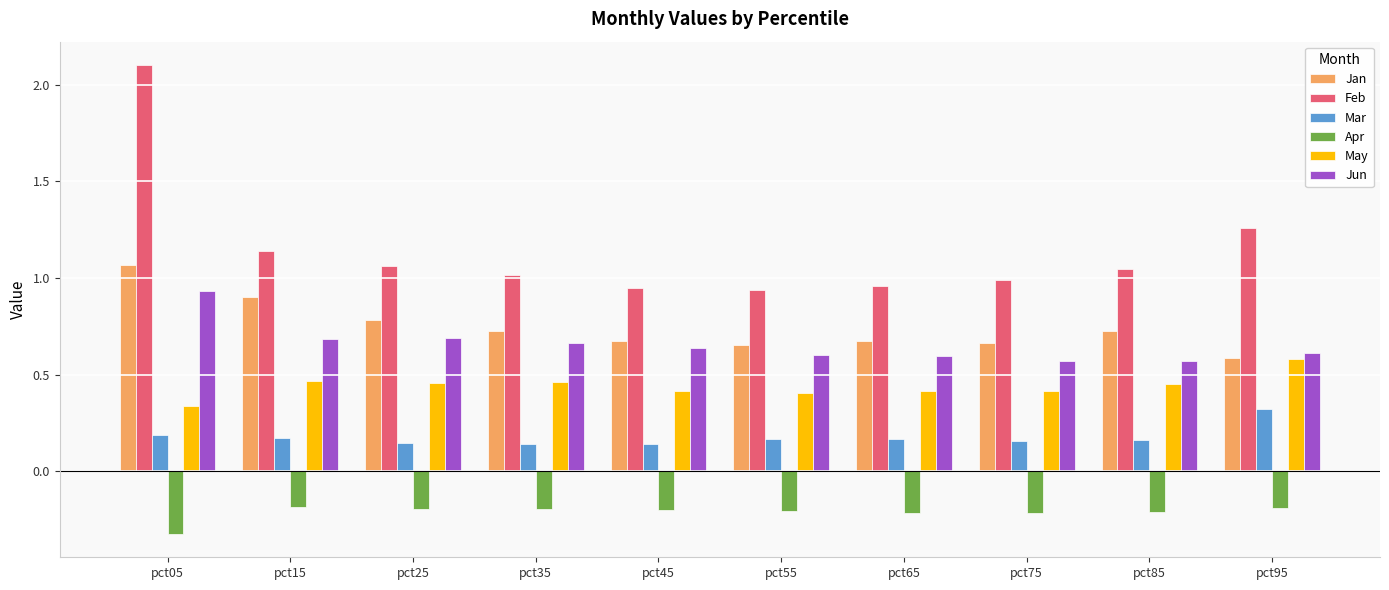

What is the sum of all Apr values?

-2.1